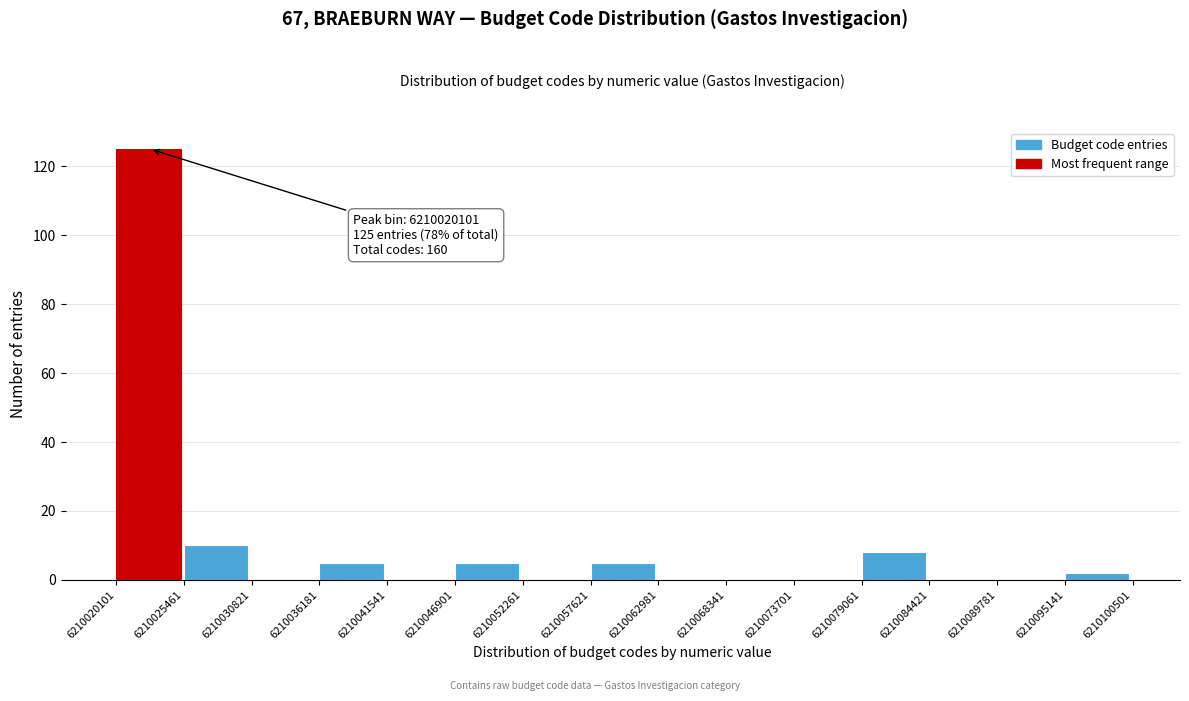

Over which range of the x-axis is the bar tallest?

6210020101 to 6210025461